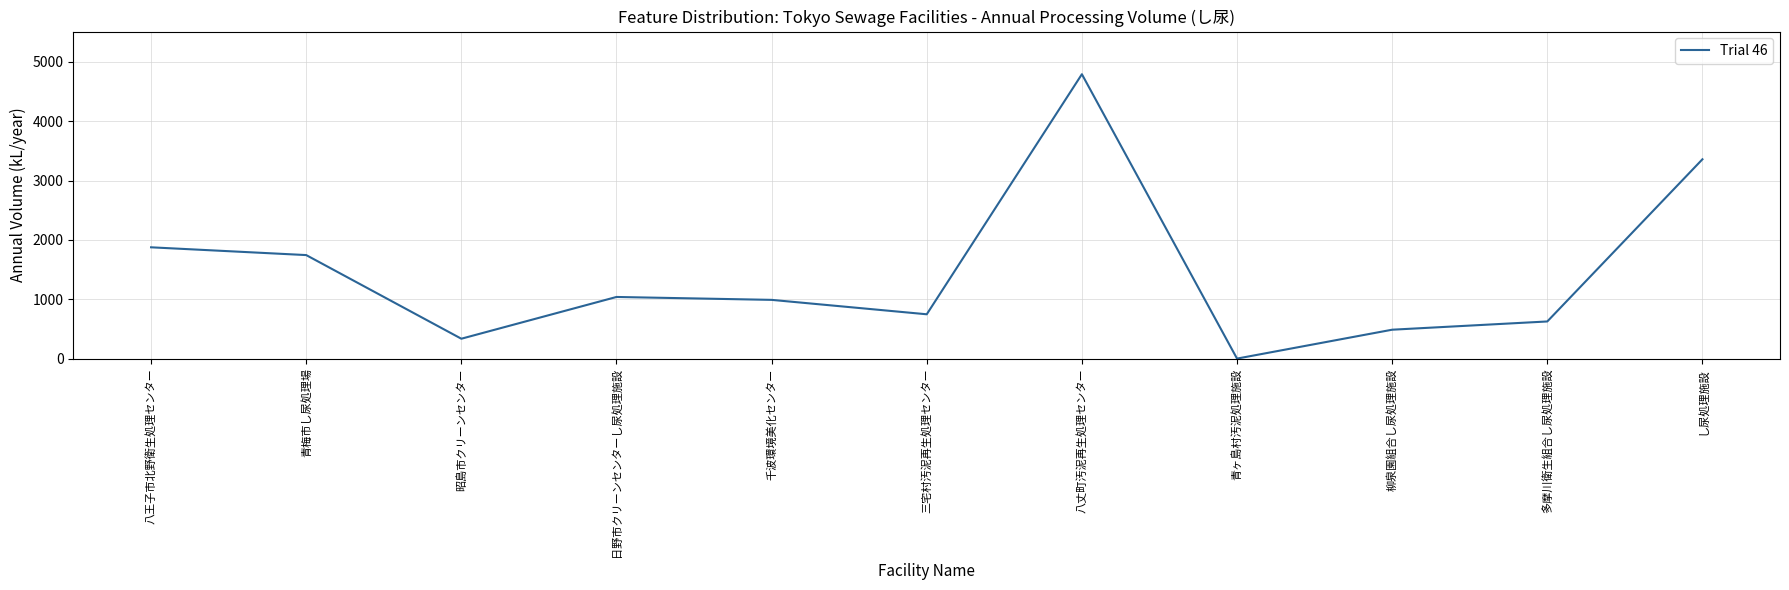

Reading right to left, list all the values displayed in this chart.

3360	626	487	0	4794	747	990	1039	335	1745	1876